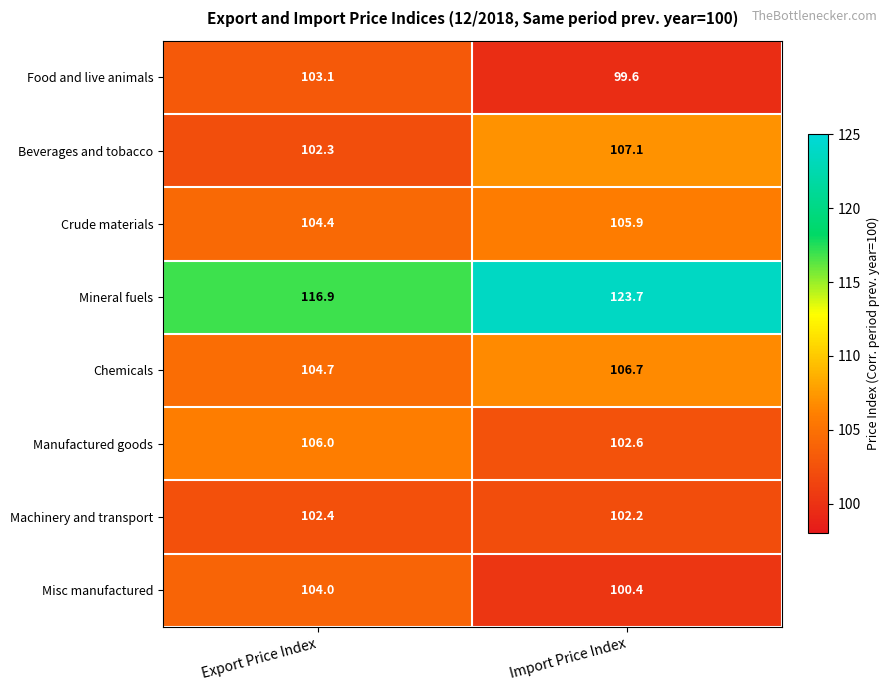

Between Export Price Index and Import Price Index, which series saw the biggest shift?

Mineral fuels